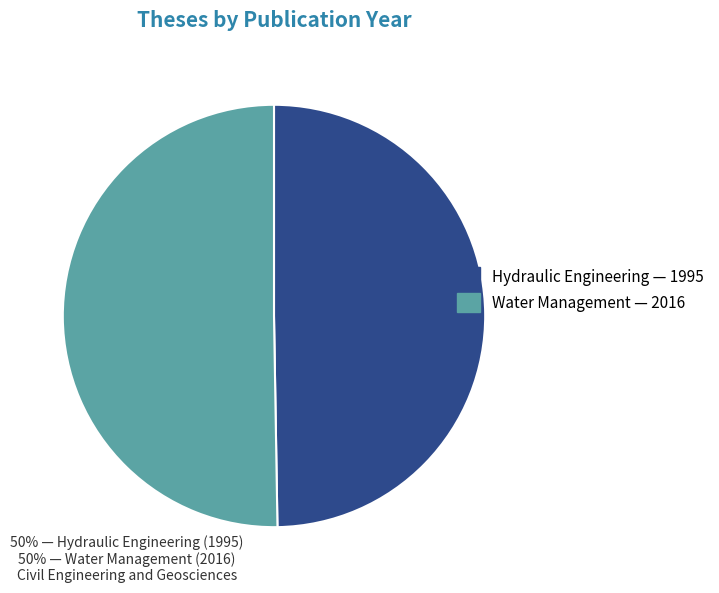

Is there a majority slice in this chart?

Yes